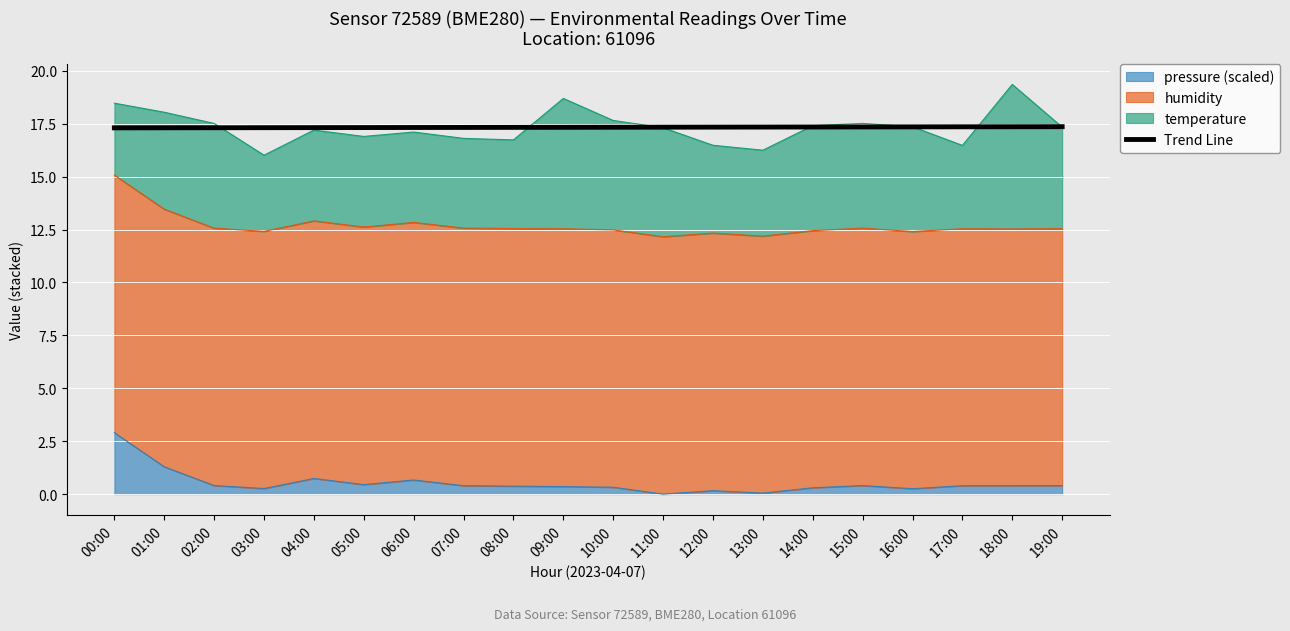

The chart shows a value of 17.4 at 19:00. True or false?

True